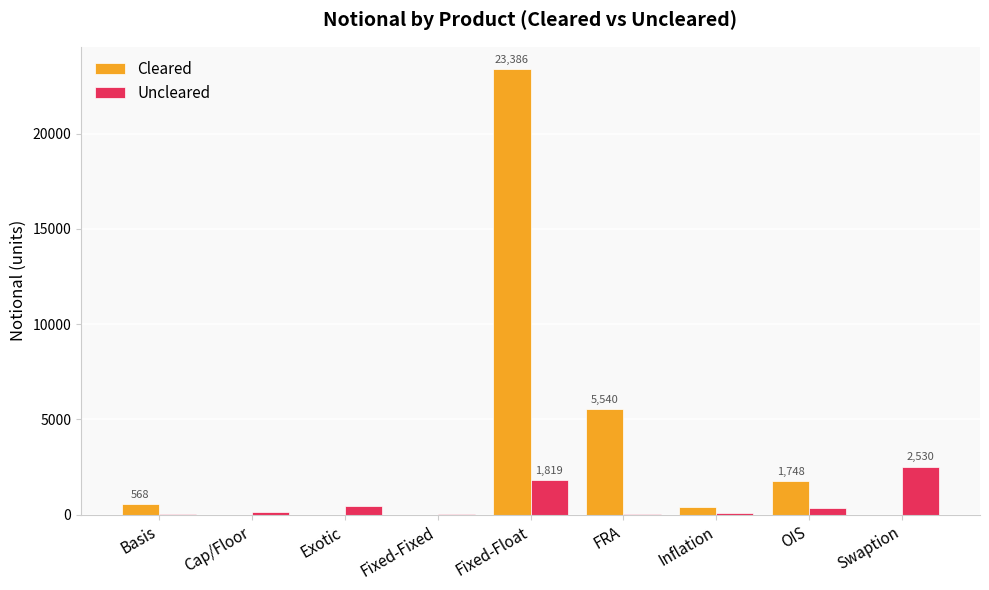

Which series has the largest total across all categories?

Cleared